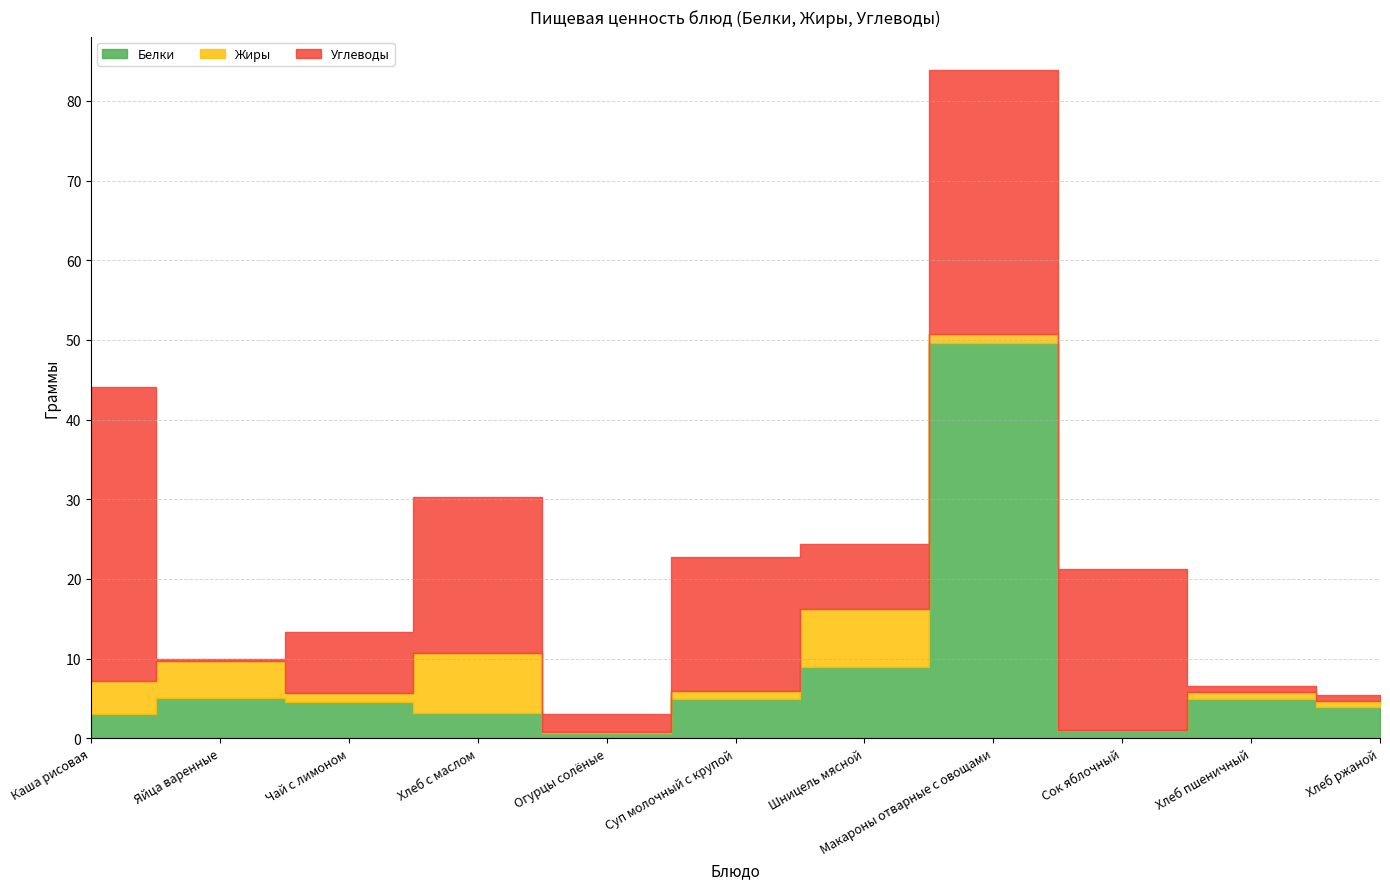

Which series has the largest total across all categories?

Углеводы